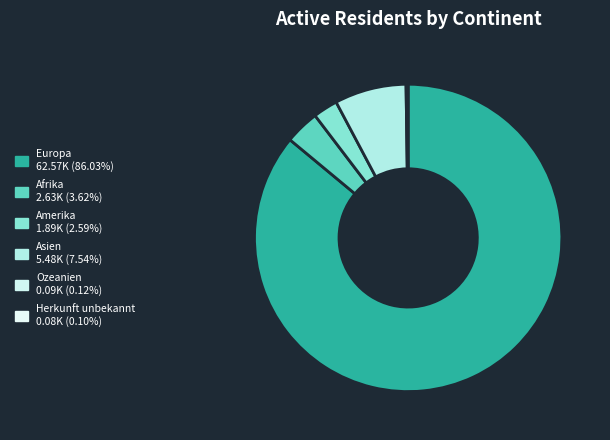

Between Europa and Herkunft unbekannt, which is larger?

Europa